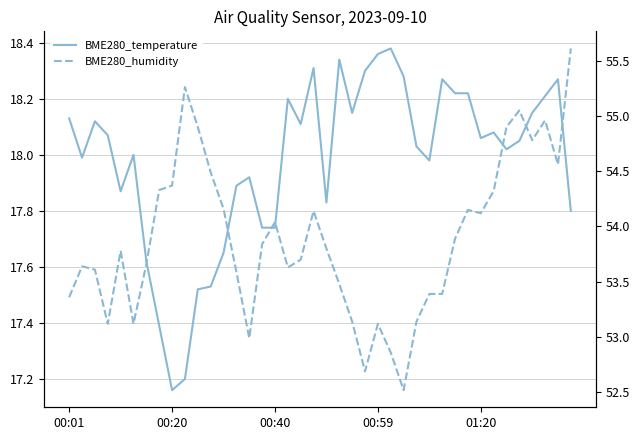

True or false: BME280_humidity and BME280_temperature cross at least once.

False